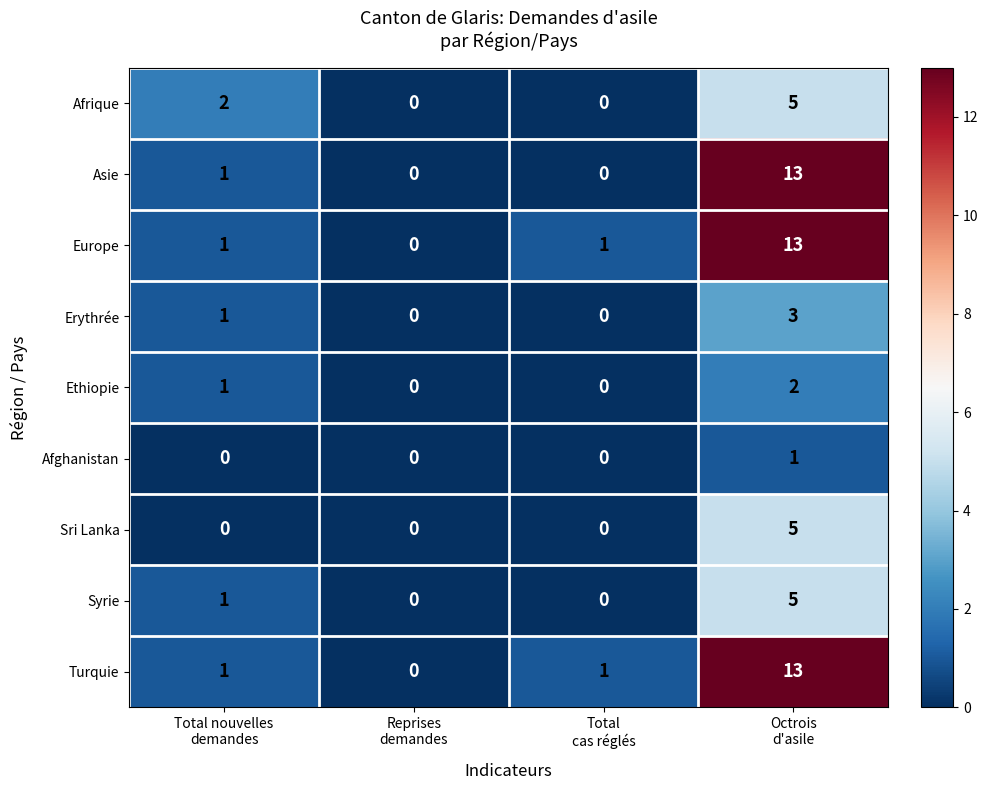

How many Afrique values are between 0 and 5?

4